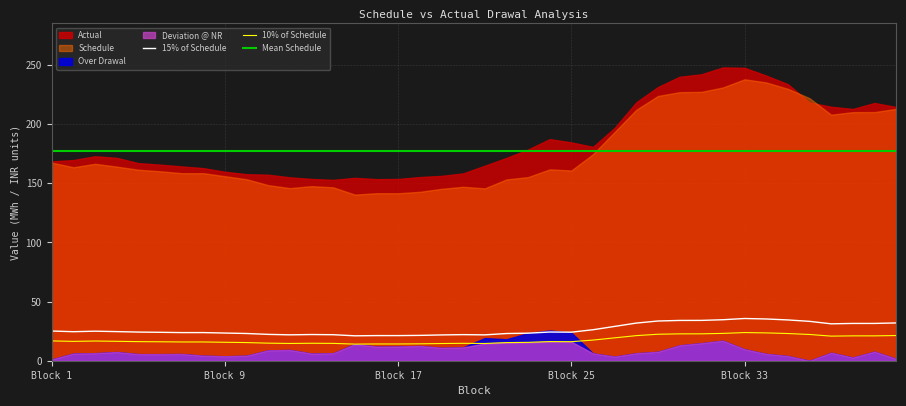

Reading left to right, extract all data points from this chart.

Schedule: 167.4	163.6	166.5	164.1	161.5	160.2	158.6	158.6	156.0	153.4	148.5	145.9	147.6	146.6	140.4	141.6	141.6	142.8	145.3	147.1	145.7	153.3	155.2	161.8	160.8	174.6	193.4	212.2	223.8	227.1	227.3	231.0	237.9	235.3	229.9	222.0	208.0	210.2	210.2	212.9
Actual: 168.5	169.7	172.8	171.5	167.0	165.8	164.2	162.8	159.8	157.7	157.2	155.0	153.7	152.9	154.6	153.5	153.6	155.3	156.3	158.3	164.9	171.4	178.5	187.3	184.6	180.8	196.9	218.5	231.4	240.0	242.1	248.0	247.6	241.0	233.8	218.3	214.7	212.8	217.9	214.5
10% of Schedule: 16.7	16.4	16.6	16.4	16.1	16.0	15.9	15.9	15.6	15.3	14.8	14.6	14.8	14.7	14.0	14.2	14.2	14.3	14.5	14.7	14.6	15.3	15.5	16.2	16.1	17.5	19.3	21.2	22.4	22.7	22.7	23.1	23.8	23.5	23.0	22.2	20.8	21.0	21.0	21.3
15% of Schedule: 25.1	24.5	25.0	24.6	24.2	24.0	23.8	23.8	23.4	23.0	22.3	21.9	22.1	22.0	21.1	21.2	21.2	21.4	21.8	22.1	21.9	23.0	23.3	24.3	24.1	26.2	29.0	31.8	33.6	34.1	34.1	34.7	35.7	35.3	34.5	33.3	31.2	31.5	31.5	31.9
Over Drawal: 1.1	6.1	6.4	7.4	5.6	5.6	5.7	4.3	3.8	4.3	8.8	9.1	6.0	6.3	14.2	11.9	12.1	12.5	10.9	11.3	19.1	18.2	23.3	25.6	23.7	6.2	3.5	6.3	7.6	13.0	14.8	16.9	9.7	5.8	3.9	0.0	6.7	2.7	7.7	1.6
Deviation @ NR: 1.1	6.1	6.4	7.4	5.6	5.6	5.7	4.3	3.8	4.3	8.8	9.1	6.0	6.3	14.0	11.9	12.1	12.5	10.9	11.3	14.6	15.3	15.5	16.2	16.1	6.2	3.5	6.3	7.6	13.0	14.8	16.9	9.7	5.8	3.9	0.0	6.7	2.7	7.7	1.6